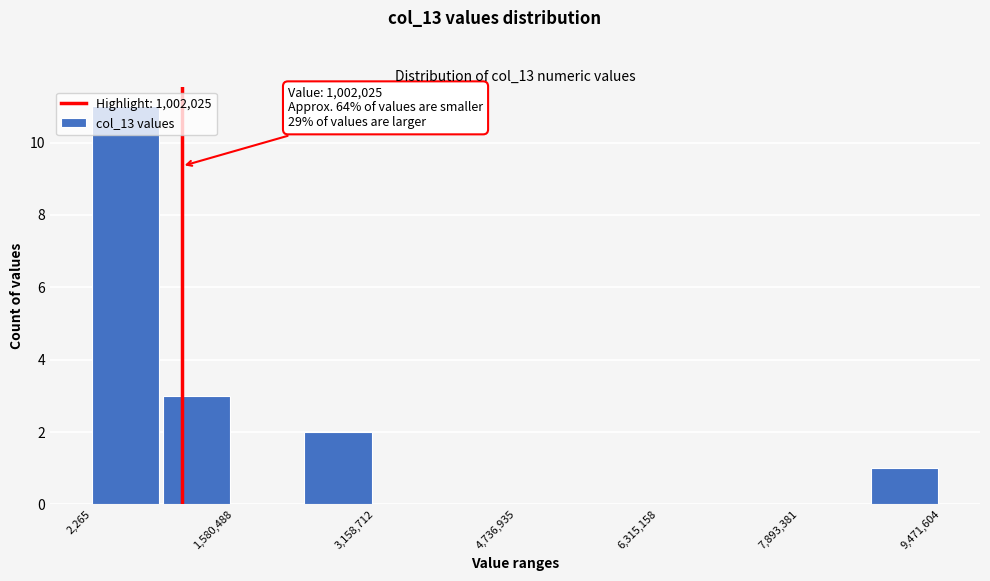

Around what value on the x-axis is the tallest bar? Give the approximate position of its centre, as read against the axis.

400000